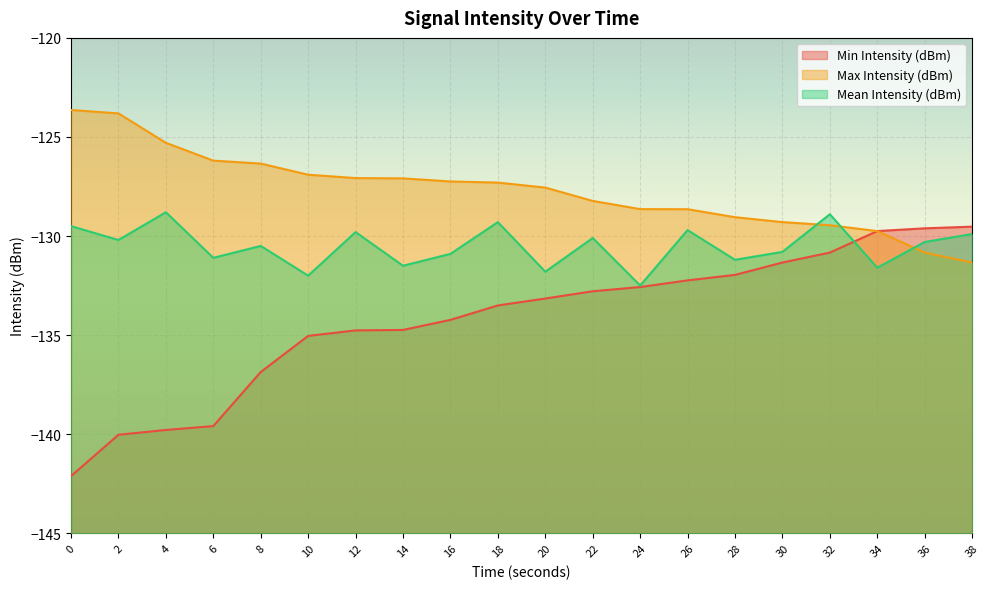

How many data points does each series have?

20